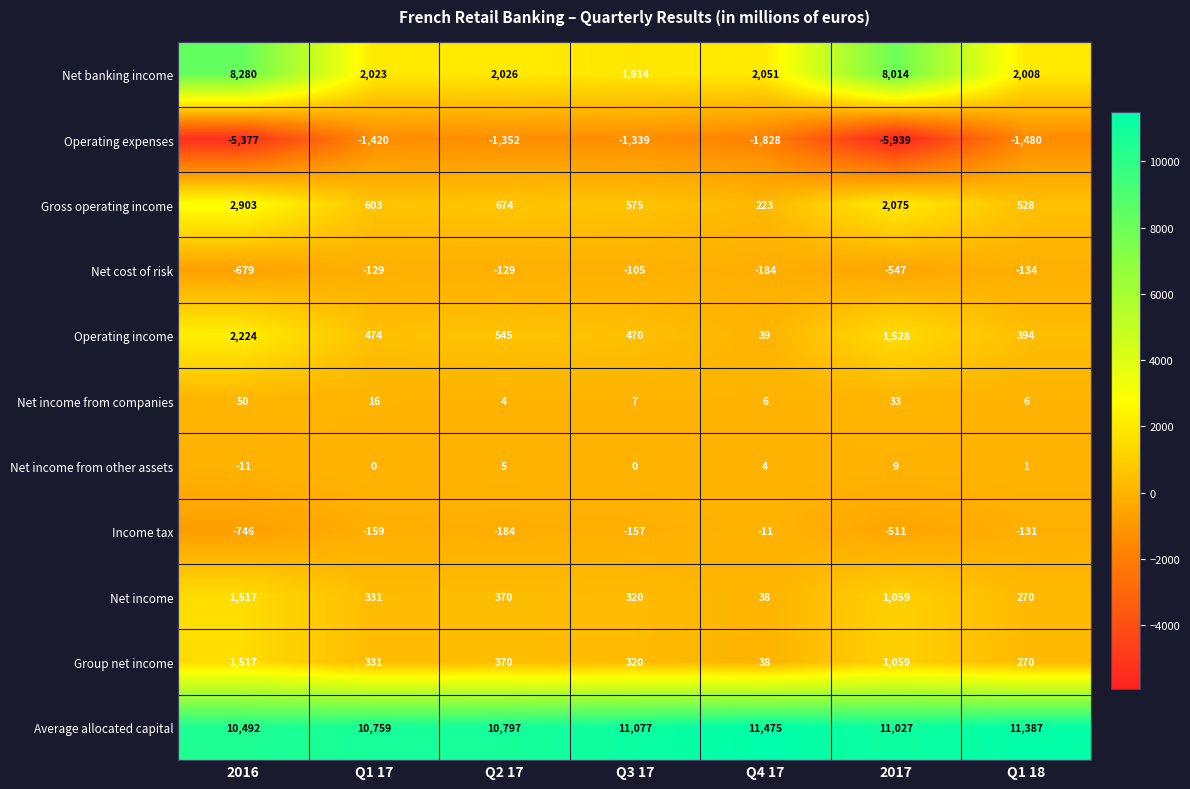

Rank the categories by Income tax value from lowest to highest.

2016, 2017, Q2 17, Q1 17, Q3 17, Q1 18, Q4 17